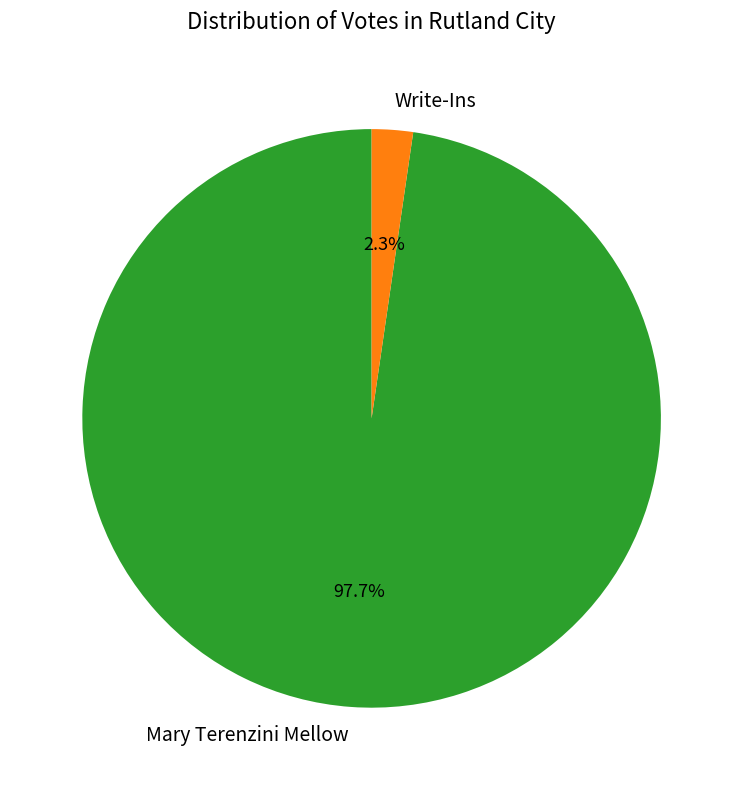

Is Write-Ins the majority of the pie?

No